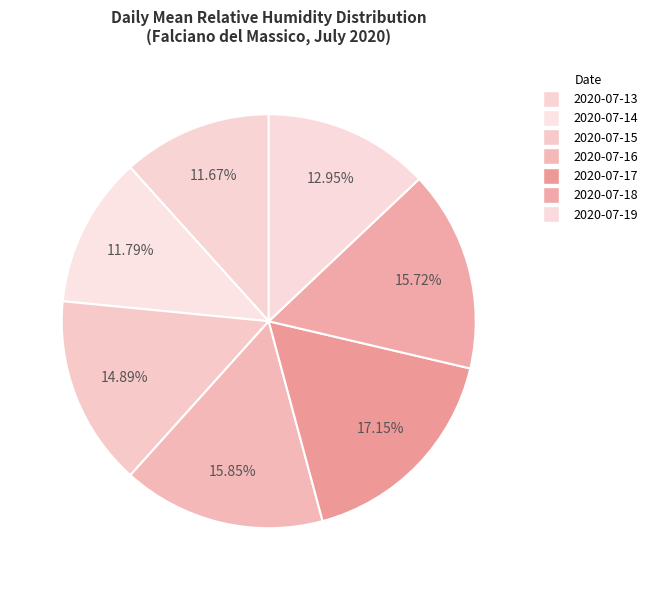

Rank the categories by value from highest to lowest.

2020-07-17, 2020-07-16, 2020-07-18, 2020-07-15, 2020-07-19, 2020-07-14, 2020-07-13